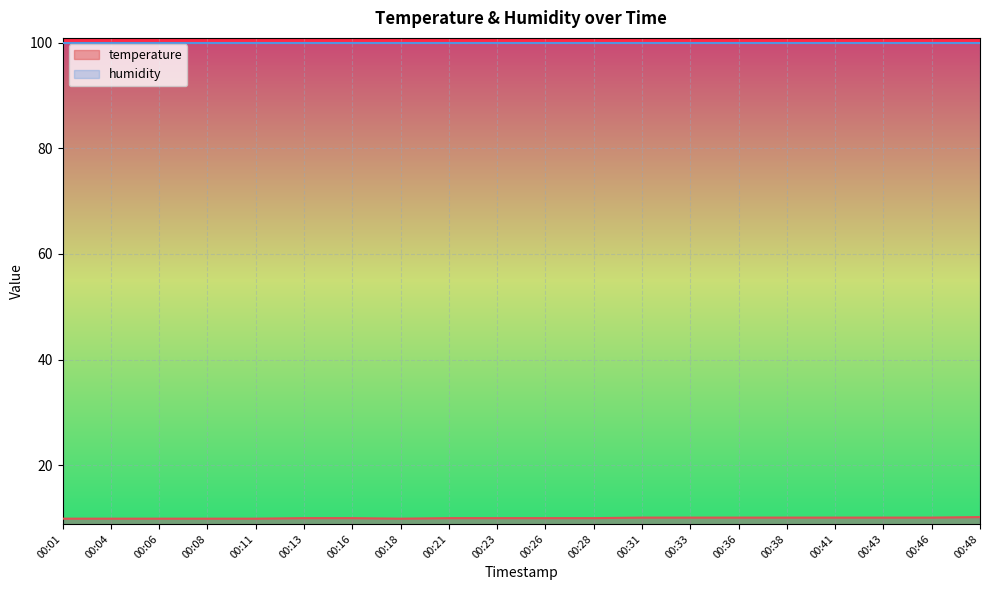

Does the chart display data point markers on the line(s)?

No